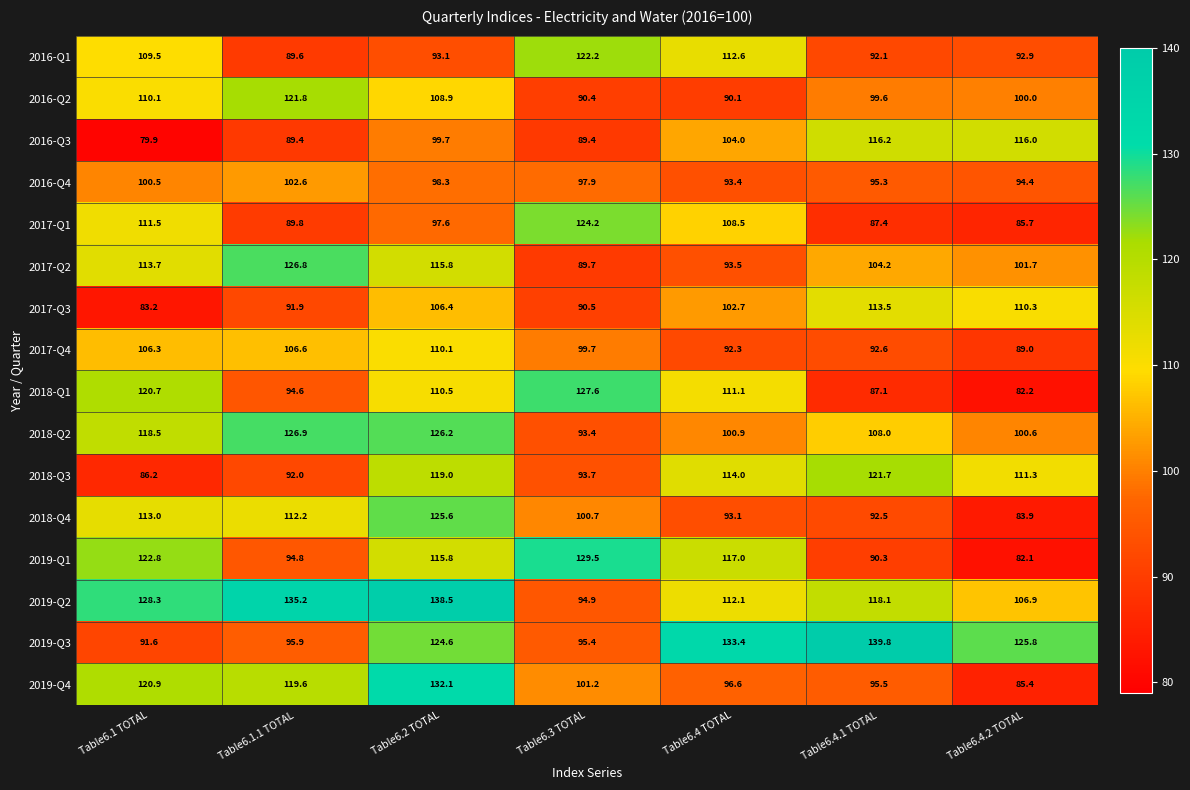

Which label corresponds to the smallest value in the chart?

Table6.1 TOTAL